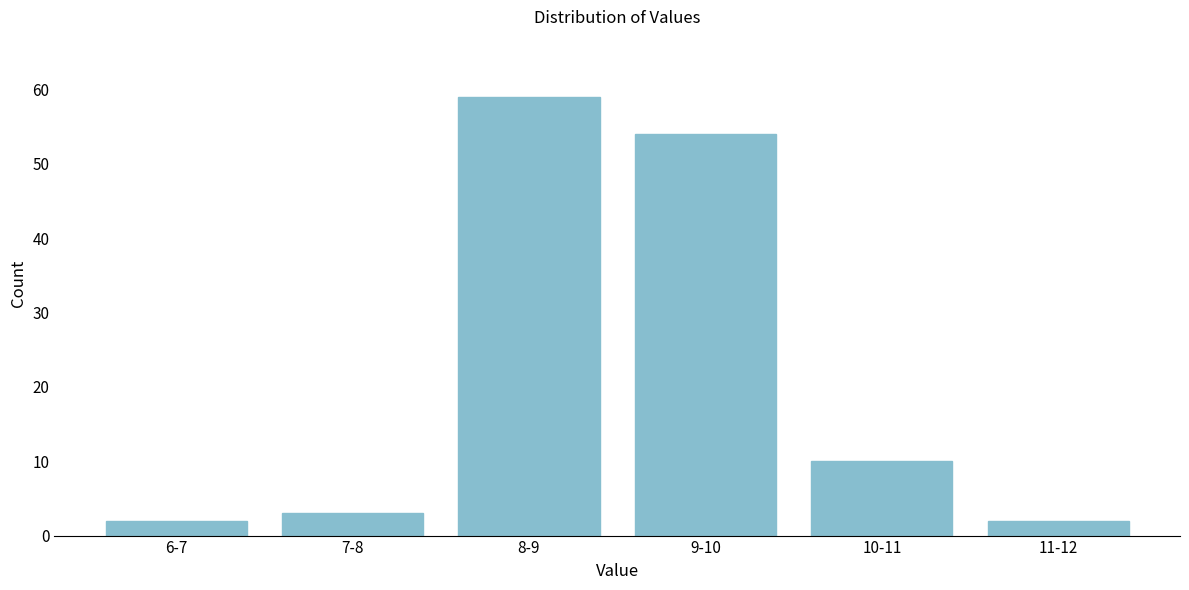

Reading left to right, list all the values displayed in this chart.

6-7=2	7-8=3	8-9=59	9-10=54	10-11=10	11-12=2